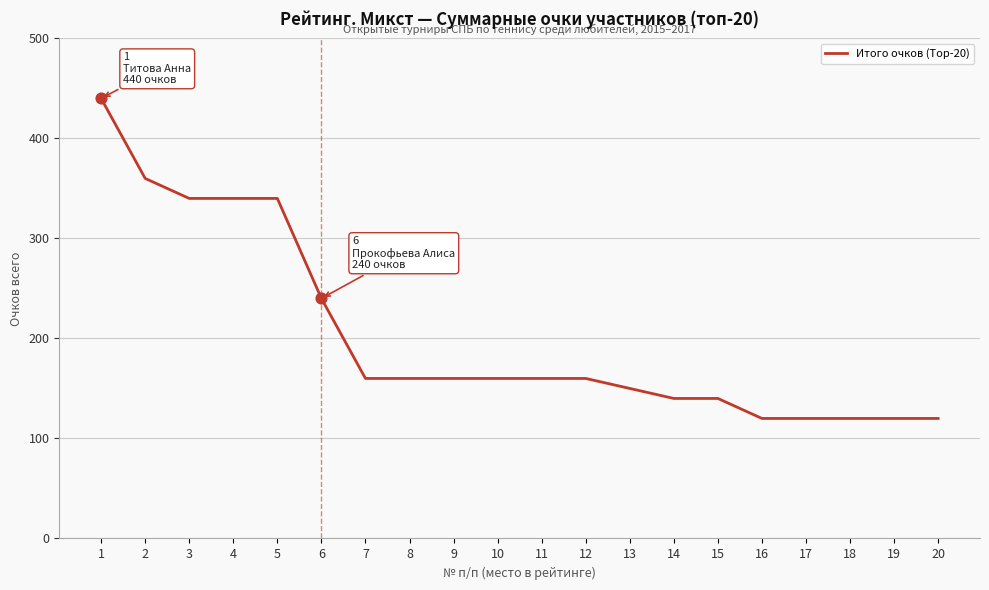

What is the ratio of the value at 1 to the value at 14?

3.1